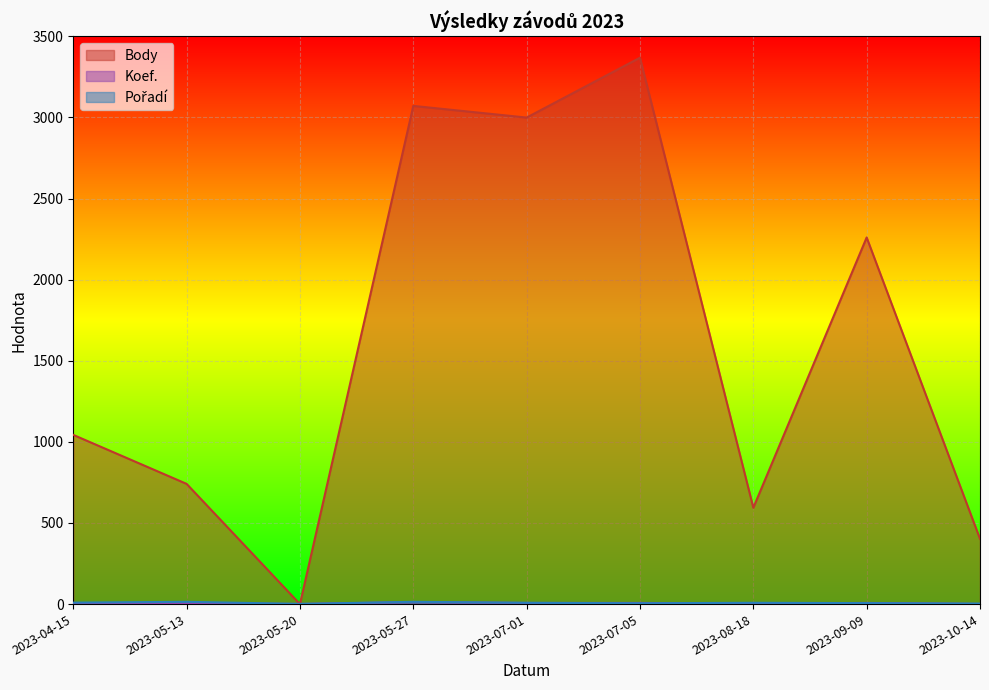

The value of Koef. at 2023-10-14 is 1. True or false?

True